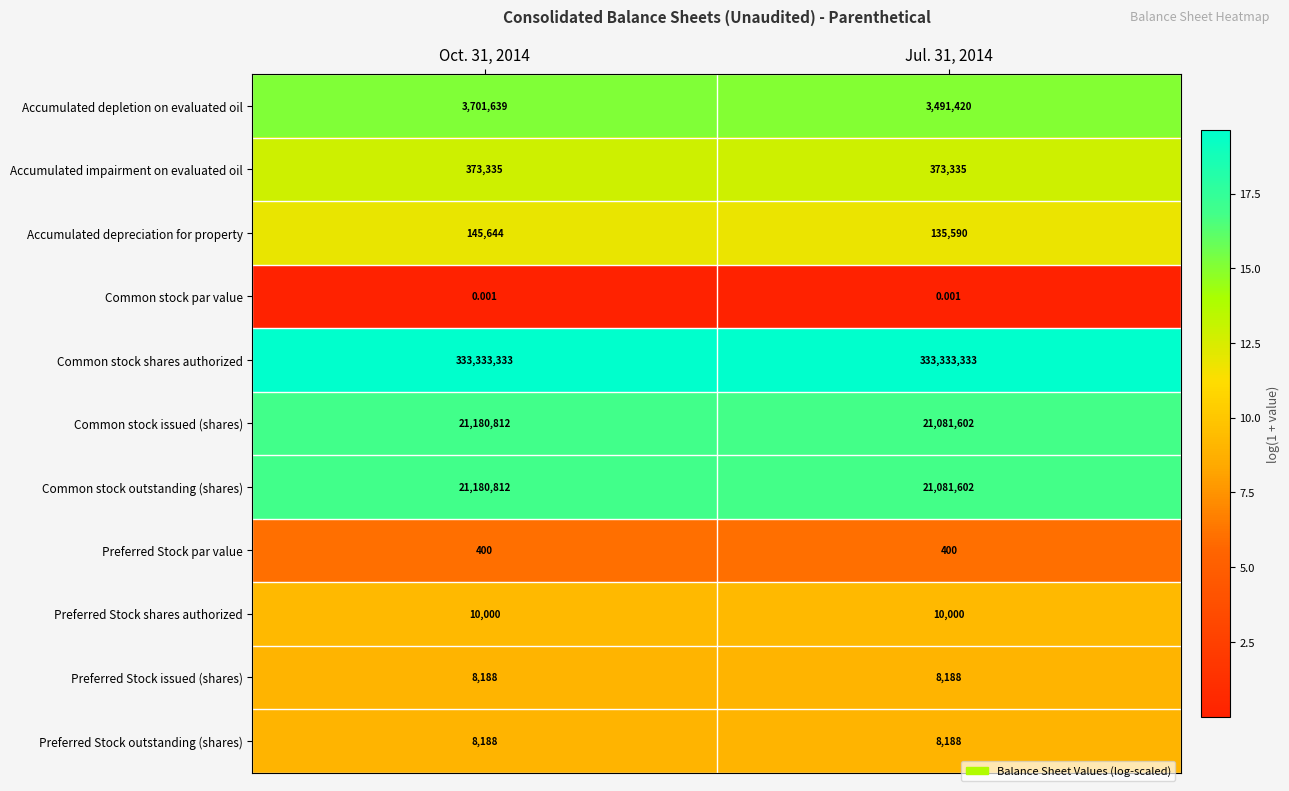

Which series has the largest total across all categories?

Common stock shares authorized